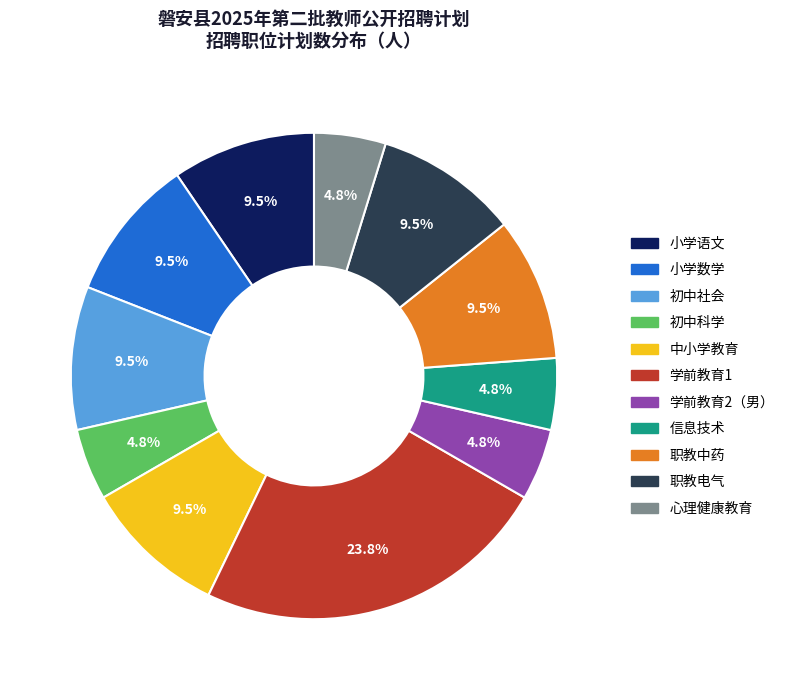

Which slice is the largest?

学前教育1